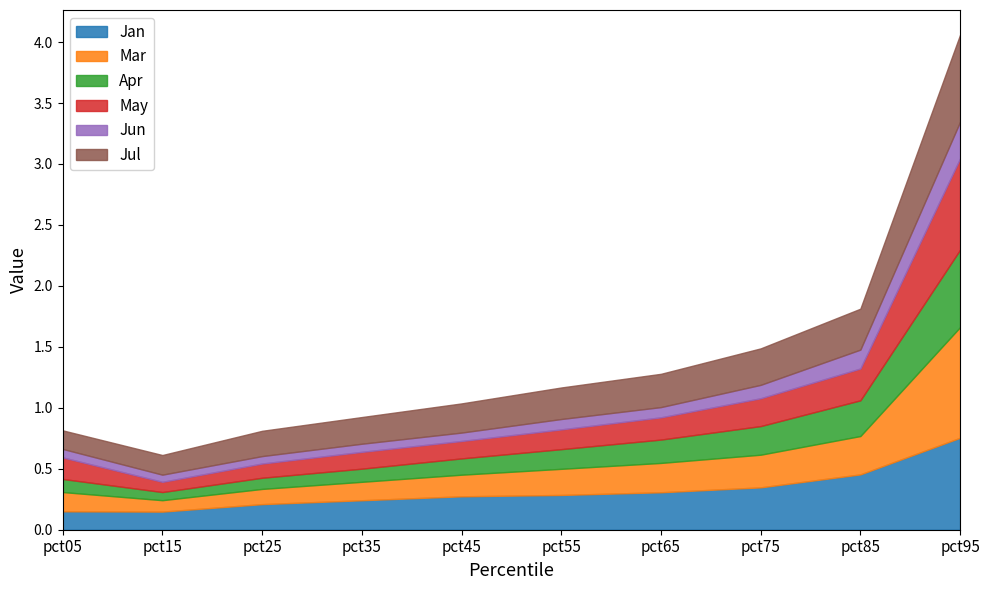

What is the greatest value displayed?

0.9